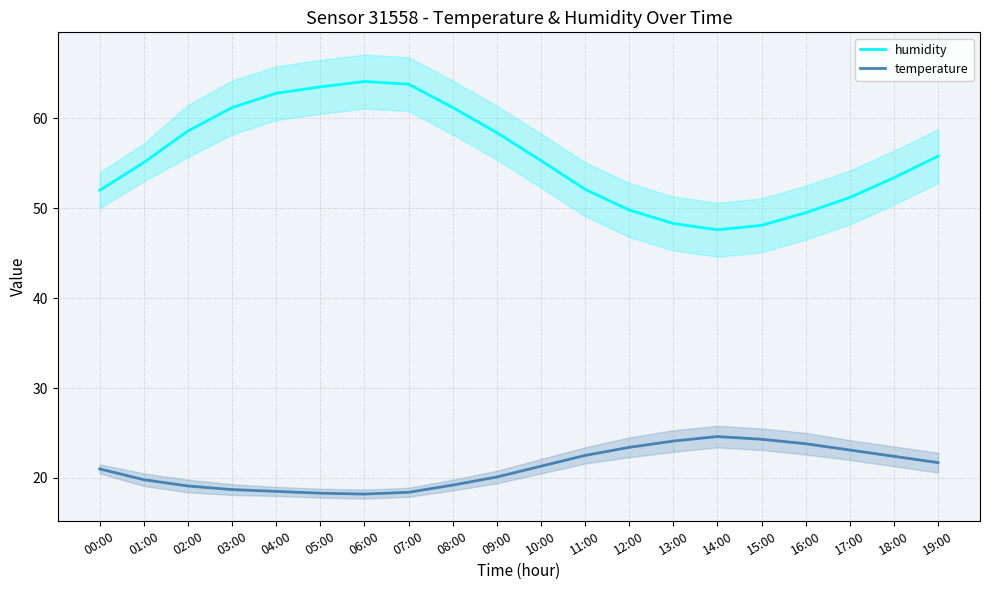

True or false: humidity has a value of 52.0 at 00:00.

True